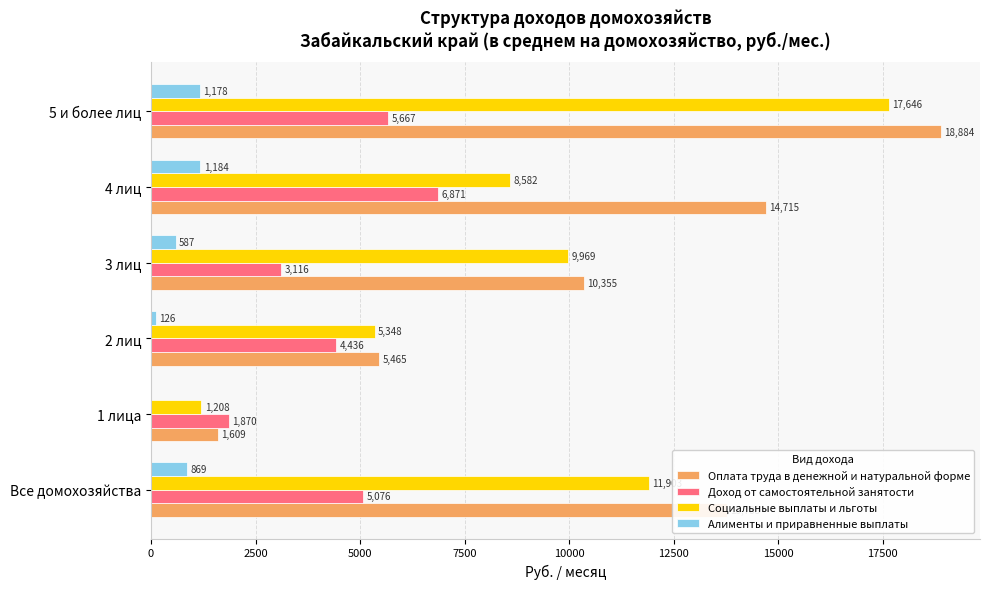

Which series has the largest total across all categories?

Оплата труда в денежной и натуральной форме